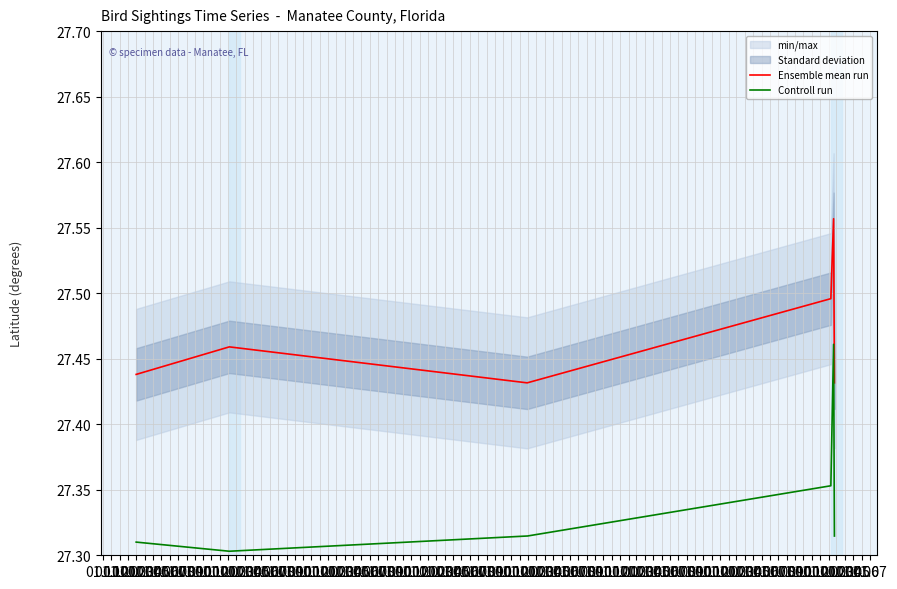

List the labels in order of Ensemble mean run value, largest first.

01.04, 01.03, 01.12, 01.11, 01.02, 01.01, 01.05